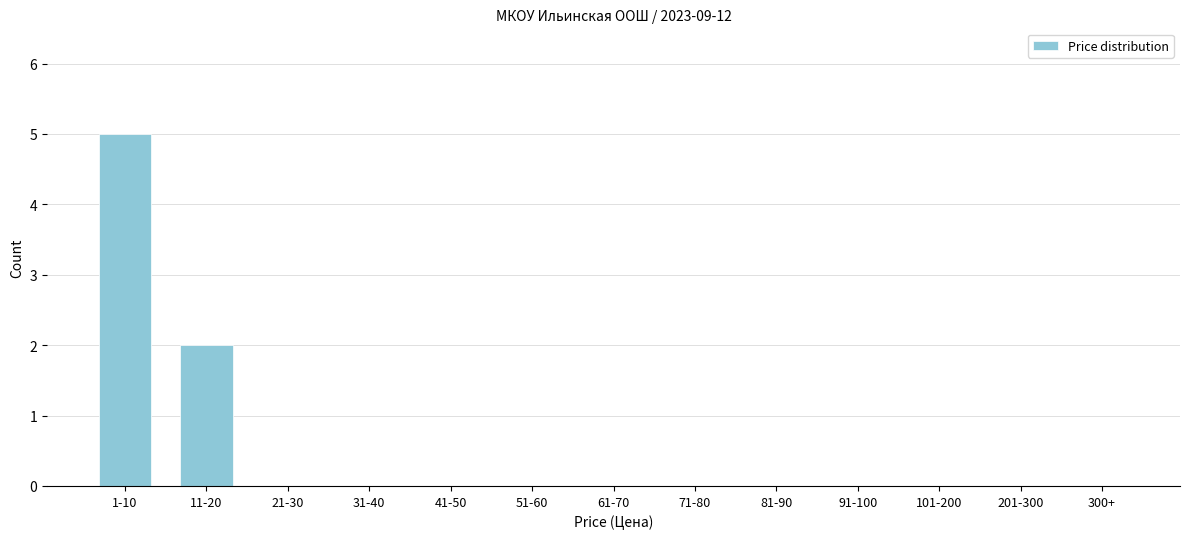

Reading left to right, transcribe all the data shown in this chart.

1-10=5	11-20=2	21-30=0	31-40=0	41-50=0	51-60=0	61-70=0	71-80=0	81-90=0	91-100=0	101-200=0	201-300=0	300+=0